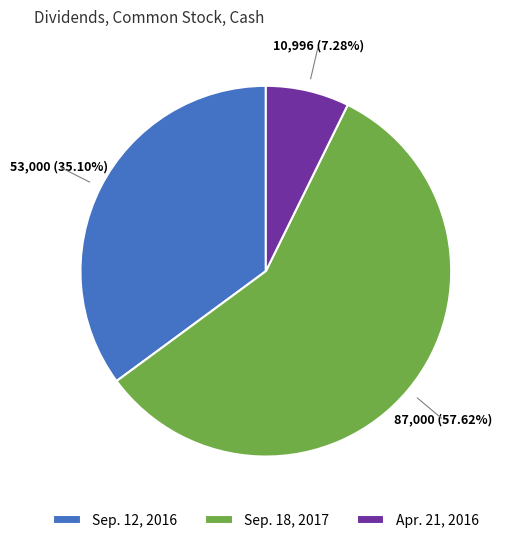

Is it true that Apr. 21, 2016 is 1% of the pie?

False